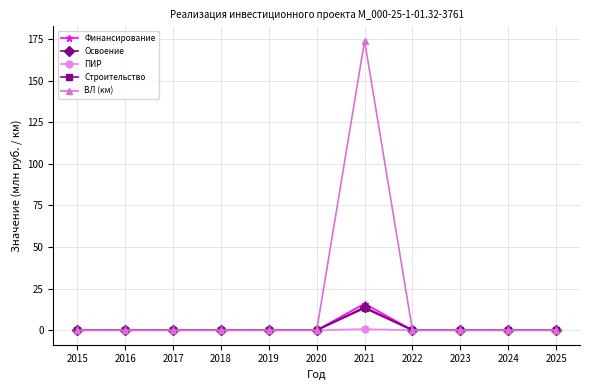

True or false: Освоение has more than 0 interior local peaks.

True